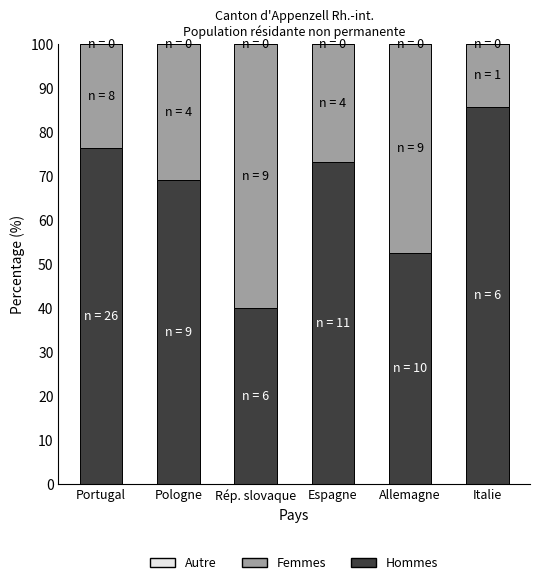

Rank the categories by Hommes value from lowest to highest.

Rép. slovaque, Allemagne, Pologne, Espagne, Portugal, Italie